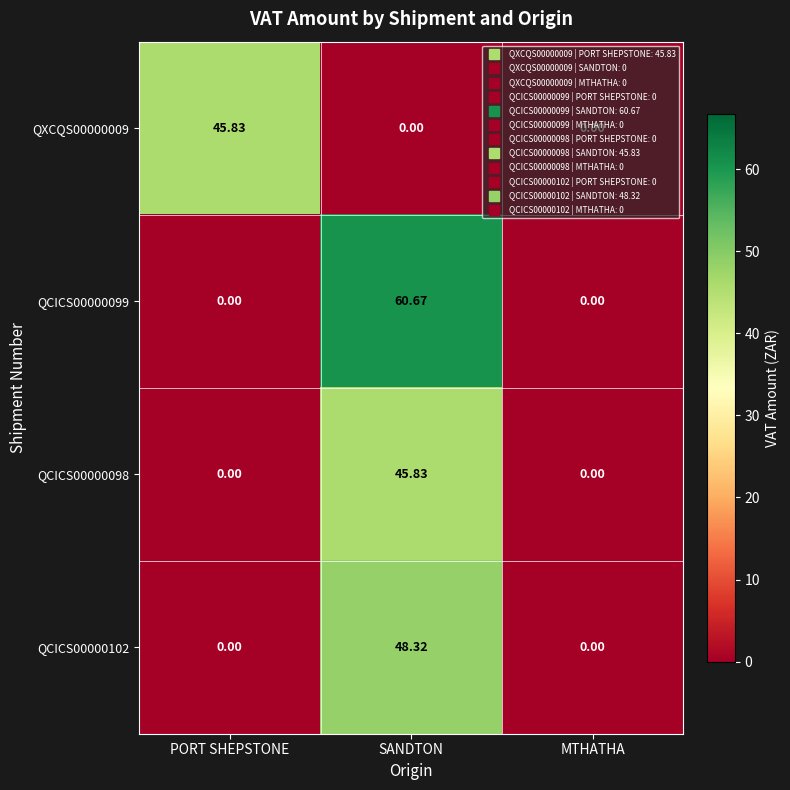

How many data points does each series have?

3